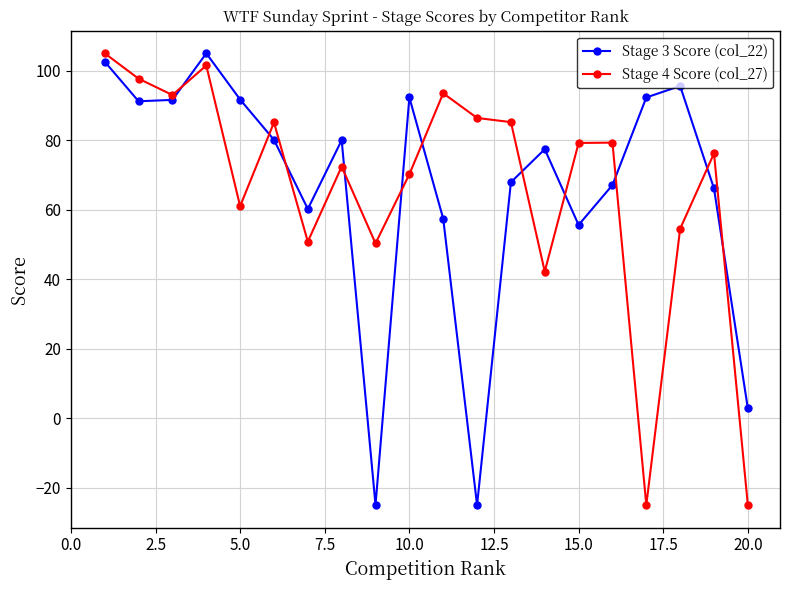

What is the value of the Stage 3 Score (col_22) point at the 9th from the left?

-25.0